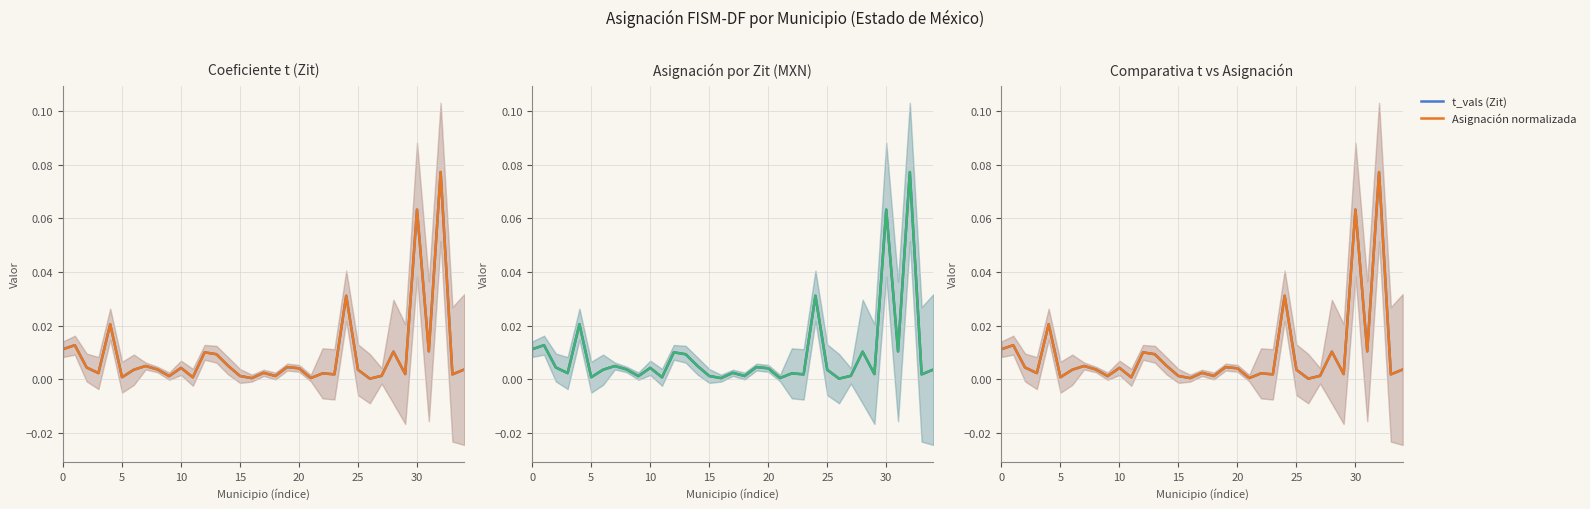

Which series has the largest total across all categories?

t_vals (Zit)